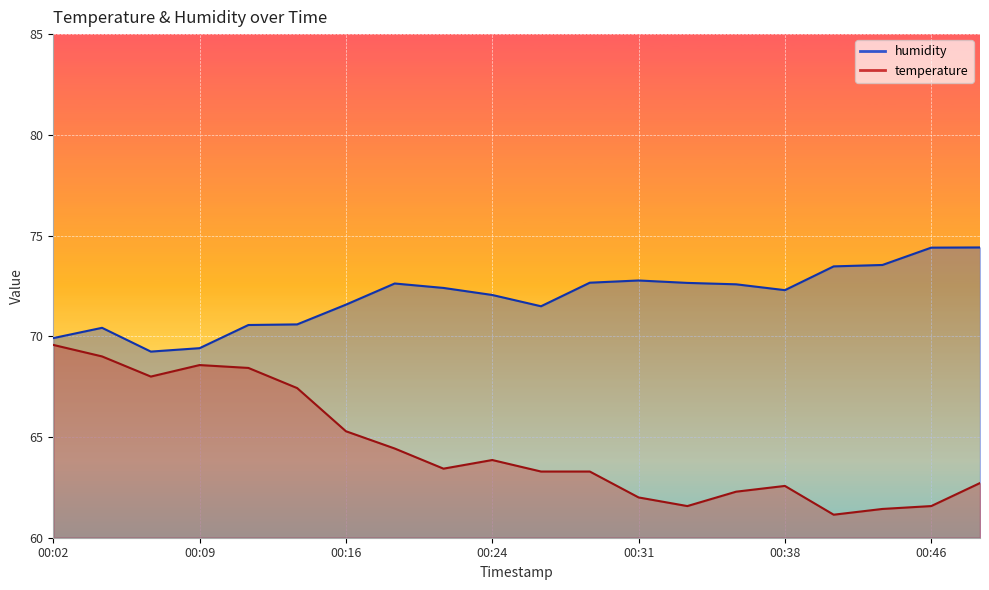

At which category is the sum across all series the highest?

00:02